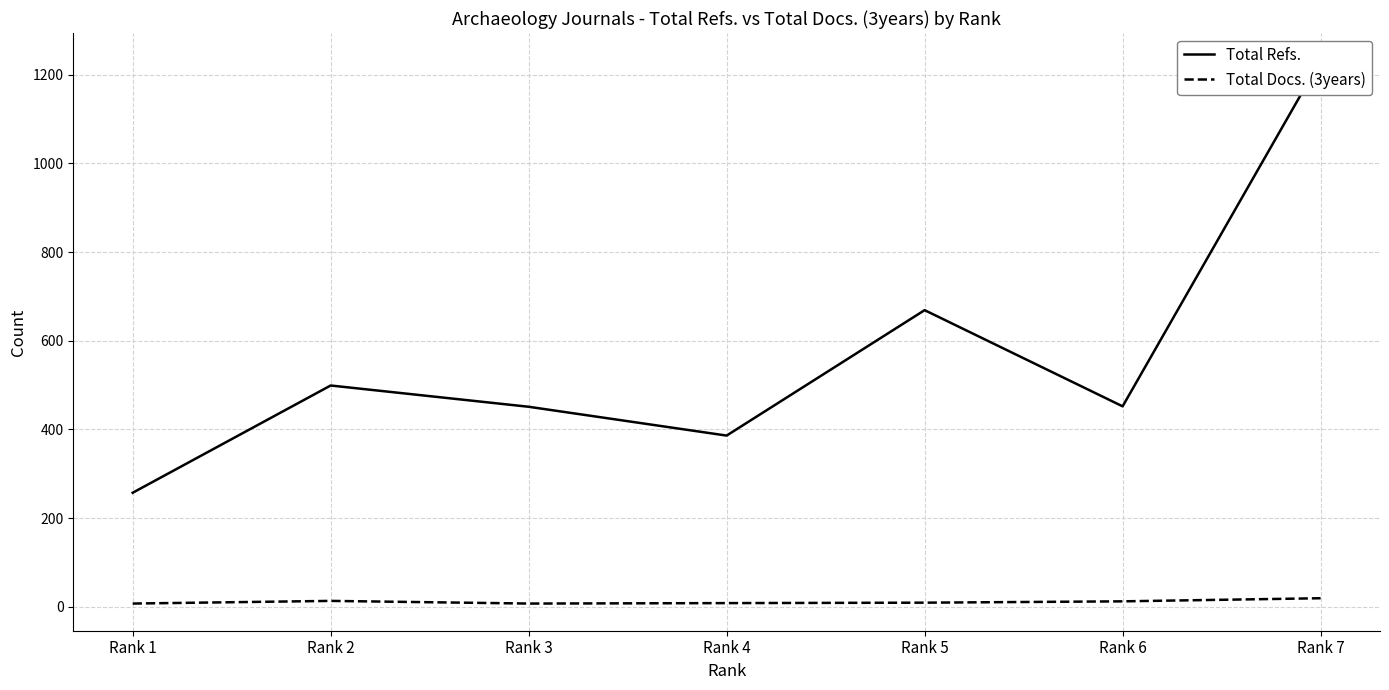

What is the difference between the second highest and second lowest values in the Total Refs. series?

283